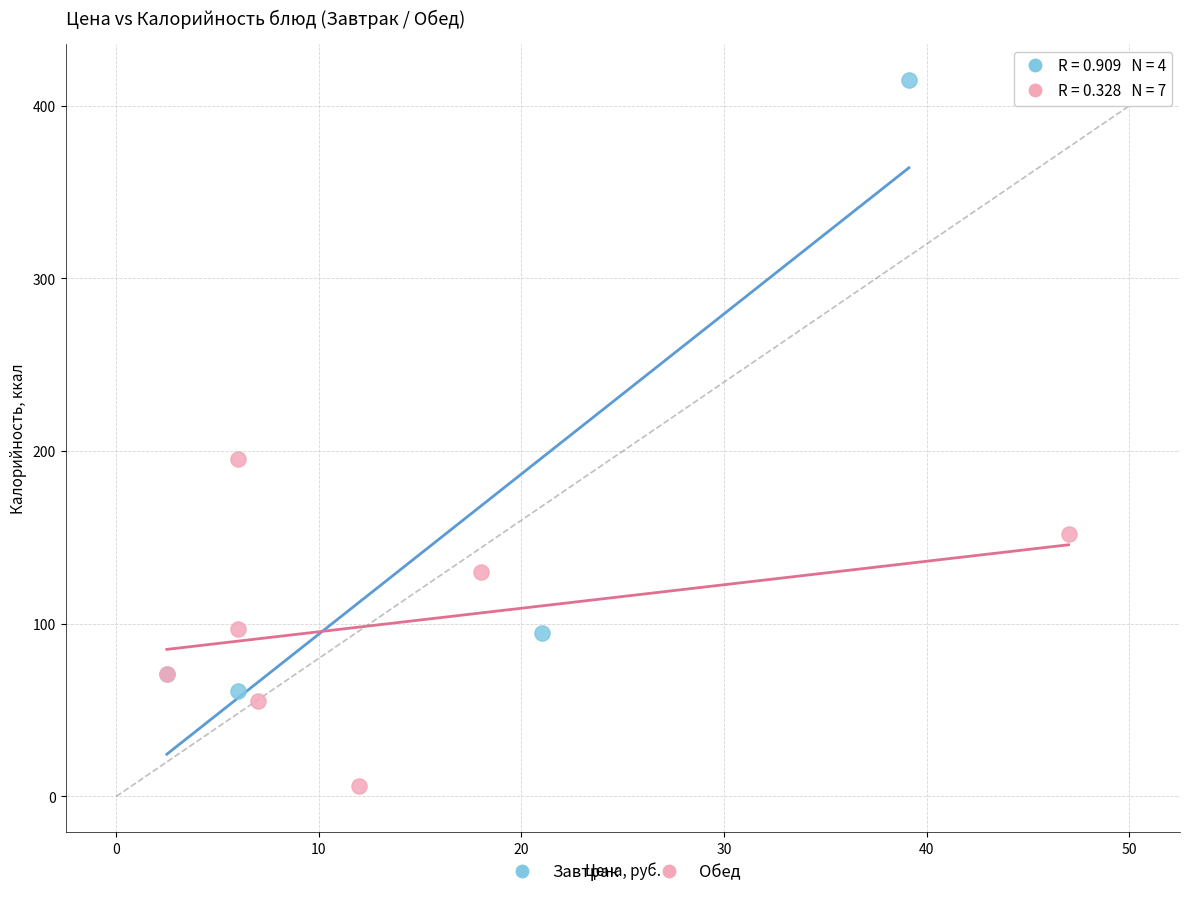

Which series contains the highest Y value?

Завтрак